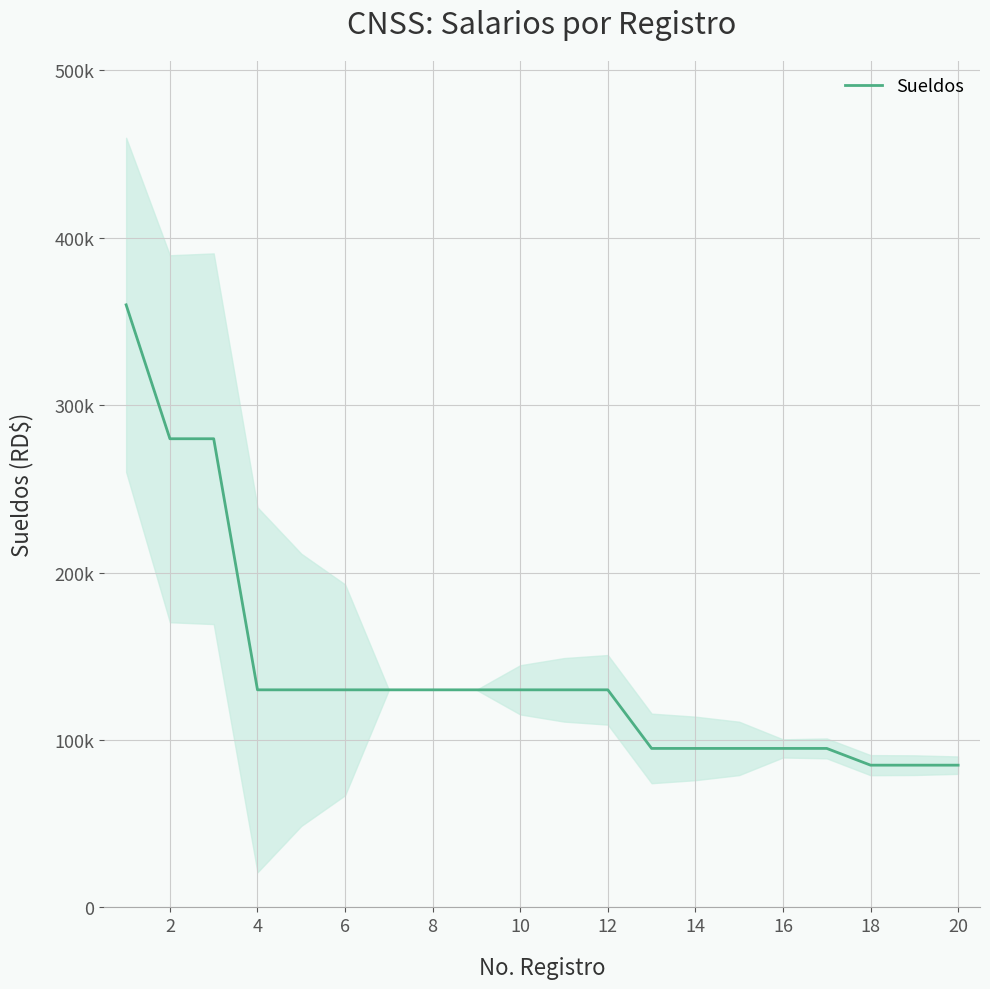

How many lines are shown in the chart?

1